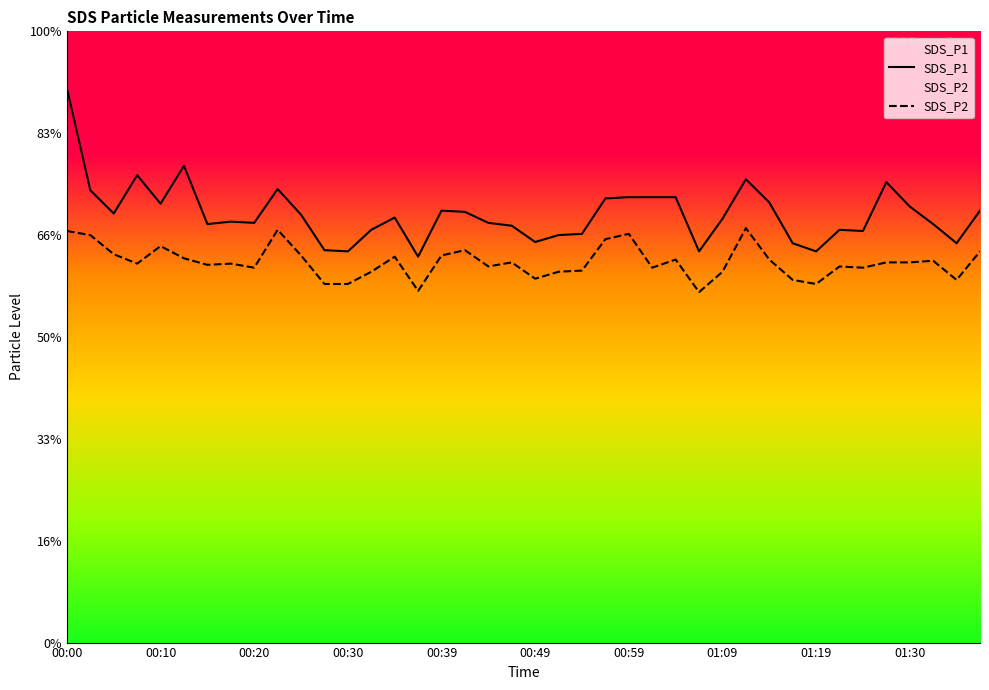

True or false: SDS_P1 has a value of 10.7 at 01:30.

True